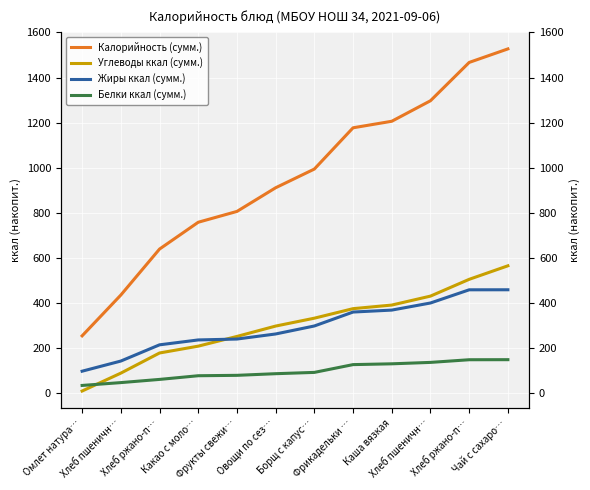

List the labels in order of Жиры ккал (сумм.) value, largest first.

Чай с сахаро…, Хлеб ржано-п…, Хлеб пшеничн…, Каша вязкая, Фрикадельки …, Борщ с капус…, Овощи по сез…, Фрукты свежи…, Какао с моло…, Хлеб ржано-п…, Хлеб пшеничн…, Омлет натура…